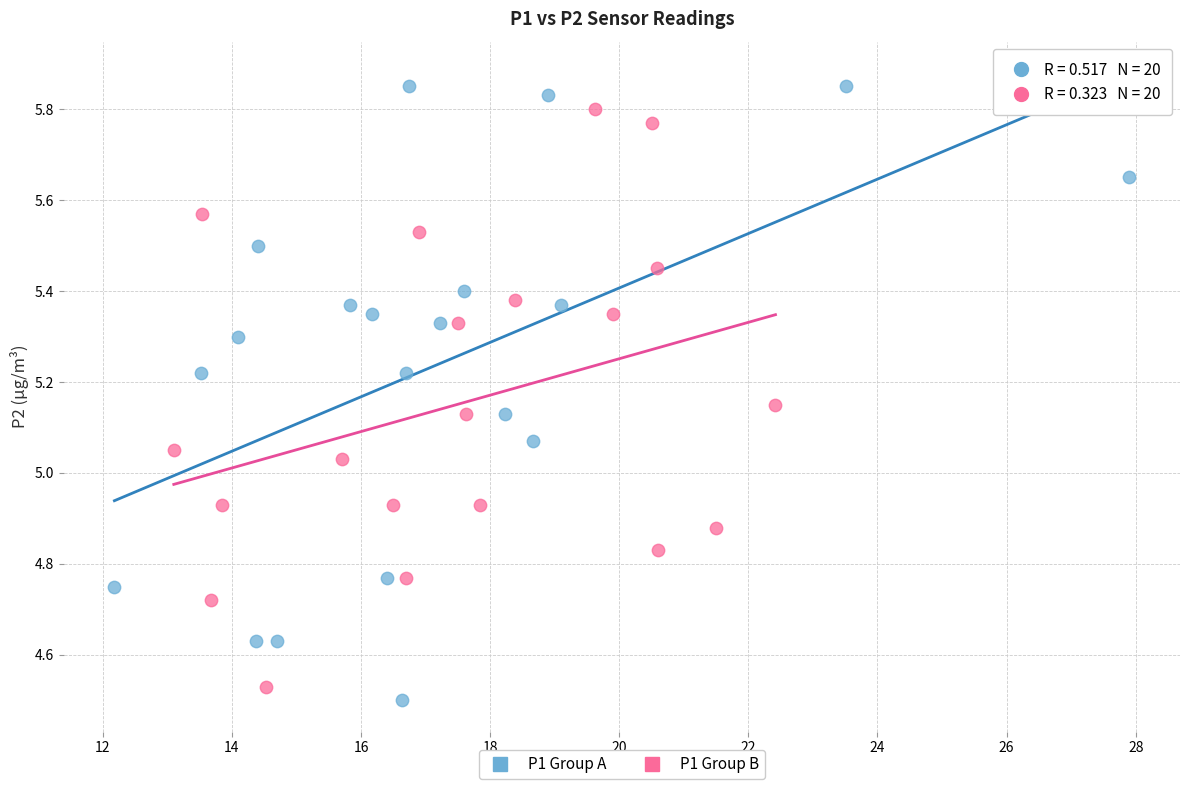

Which series has the largest Y range (max minus min)?

P1 Group A